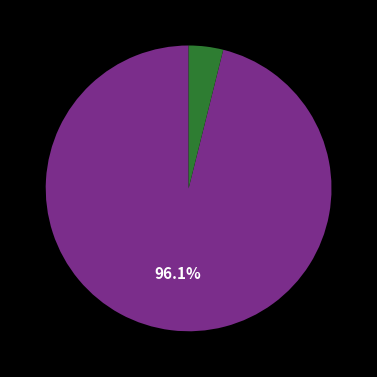

Does any single category account for the majority?

Yes